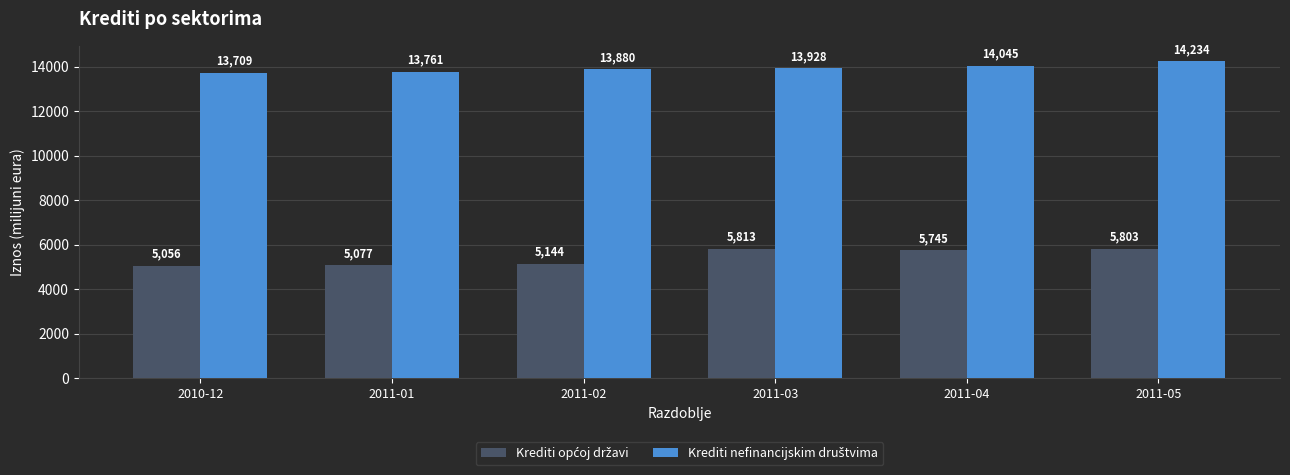

How many groups of bars are there?

6